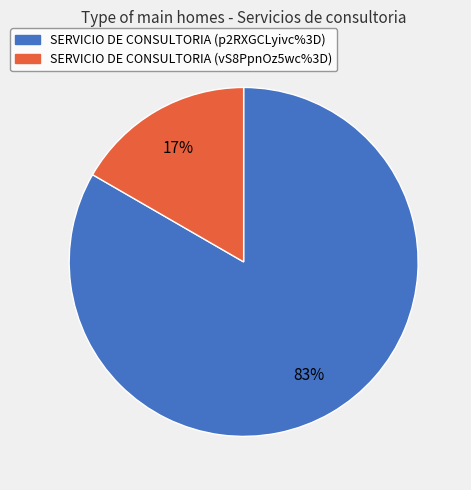

Which slice represents more than half of the pie?

SERVICIO DE CONSULTORIA (p2RXGCLyivc%3D)